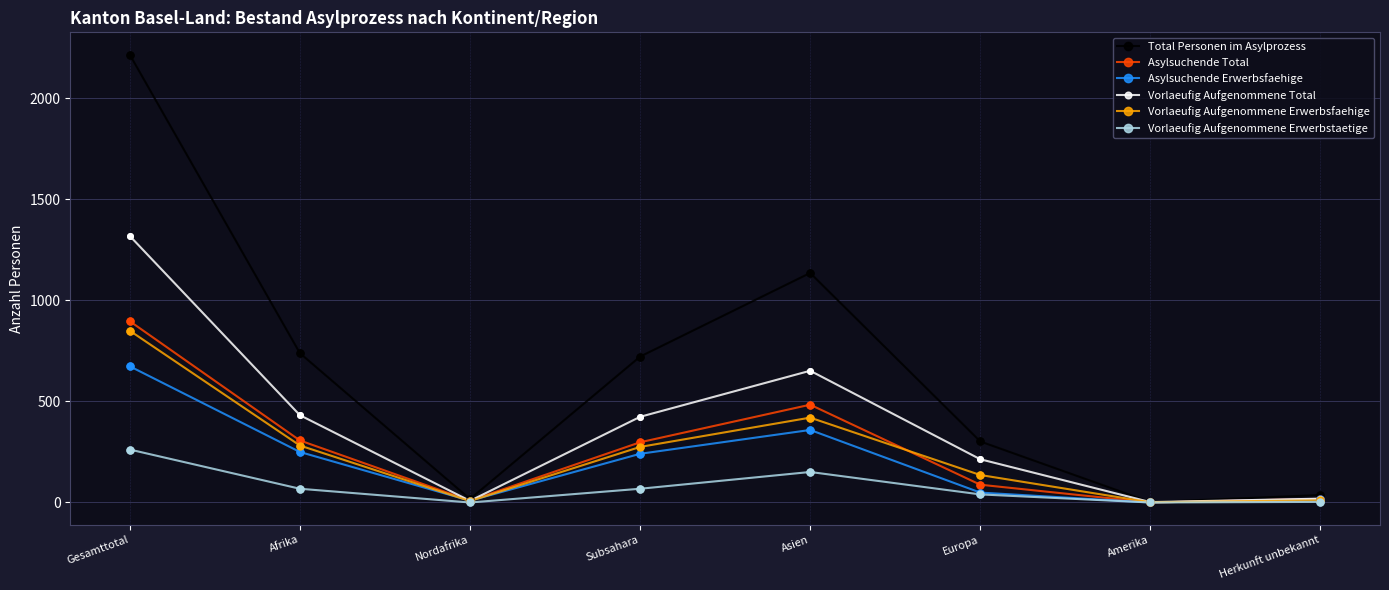

At which category is the sum across all series the highest?

Gesamttotal